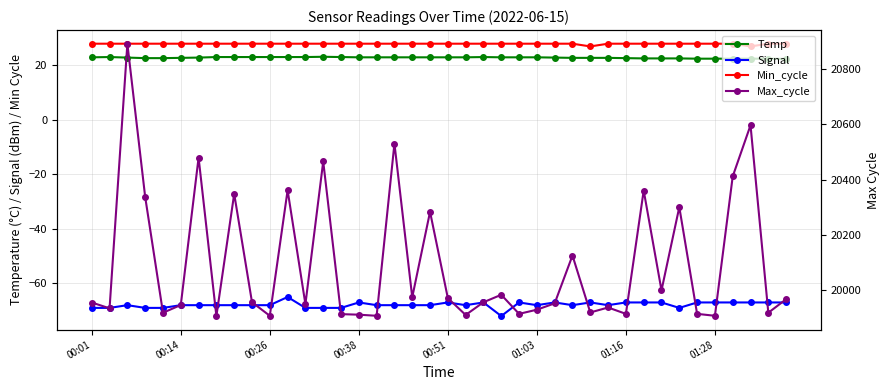

True or false: Min_cycle and Signal intersect in this chart.

False